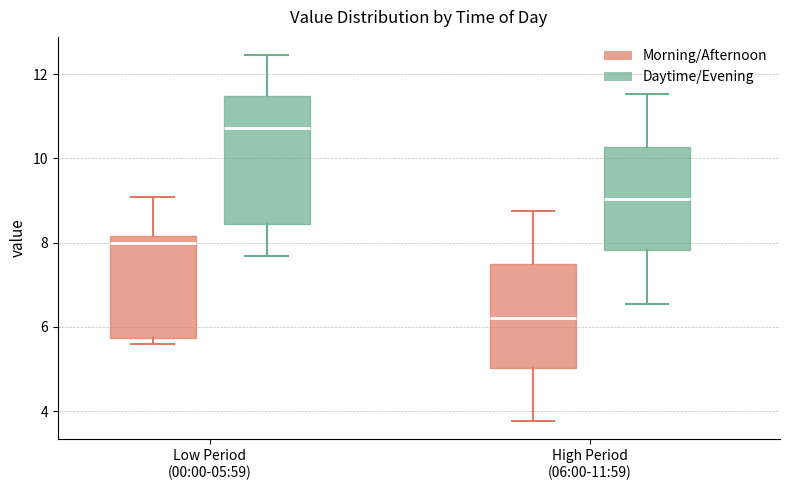

Where does the median line of the box for High Period (06:00-11:59) (Morning/Afternoon) sit on the y-axis? The values are not printed on the chart, so give them approximately, as read against the axis.

6.2